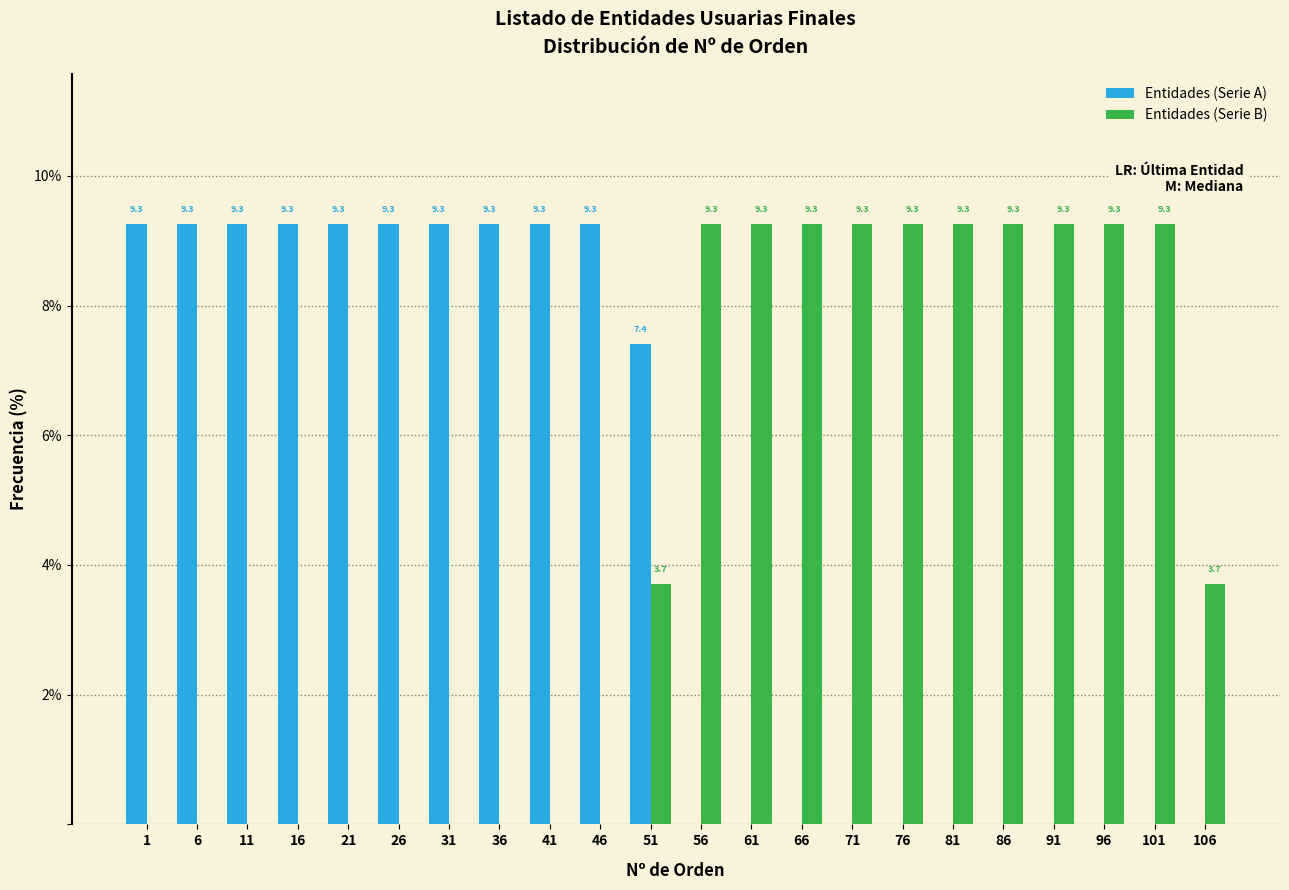

Reading right to left, transcribe all the data shown in this chart.

Entidades (Serie A): 106=0.0	101=0.0	96=0.0	91=0.0	86=0.0	81=0.0	76=0.0	71=0.0	66=0.0	61=0.0	56=0.0	51=7.4	46=9.3	41=9.3	36=9.3	31=9.3	26=9.3	21=9.3	16=9.3	11=9.3	6=9.3	1=9.3
Entidades (Serie B): 106=3.7	101=9.3	96=9.3	91=9.3	86=9.3	81=9.3	76=9.3	71=9.3	66=9.3	61=9.3	56=9.3	51=3.7	46=0.0	41=0.0	36=0.0	31=0.0	26=0.0	21=0.0	16=0.0	11=0.0	6=0.0	1=0.0